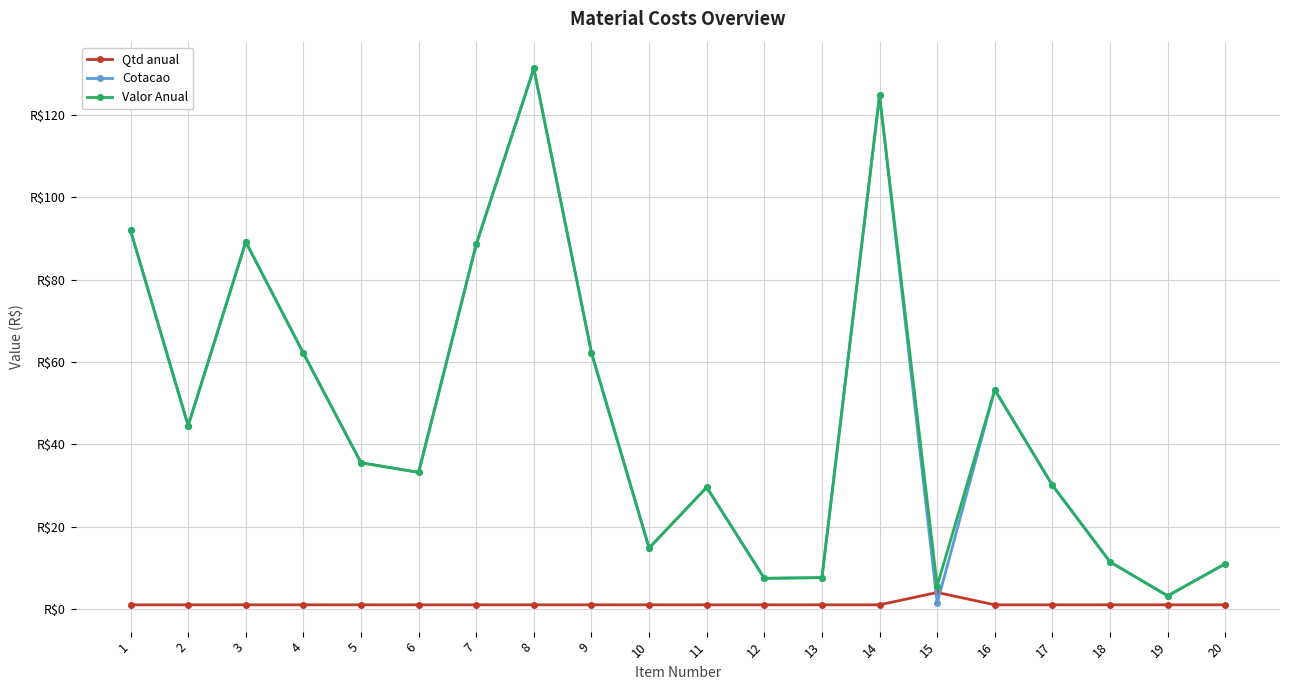

What are all the series names shown in the legend?

Qtd anual, Cotacao, Valor Anual